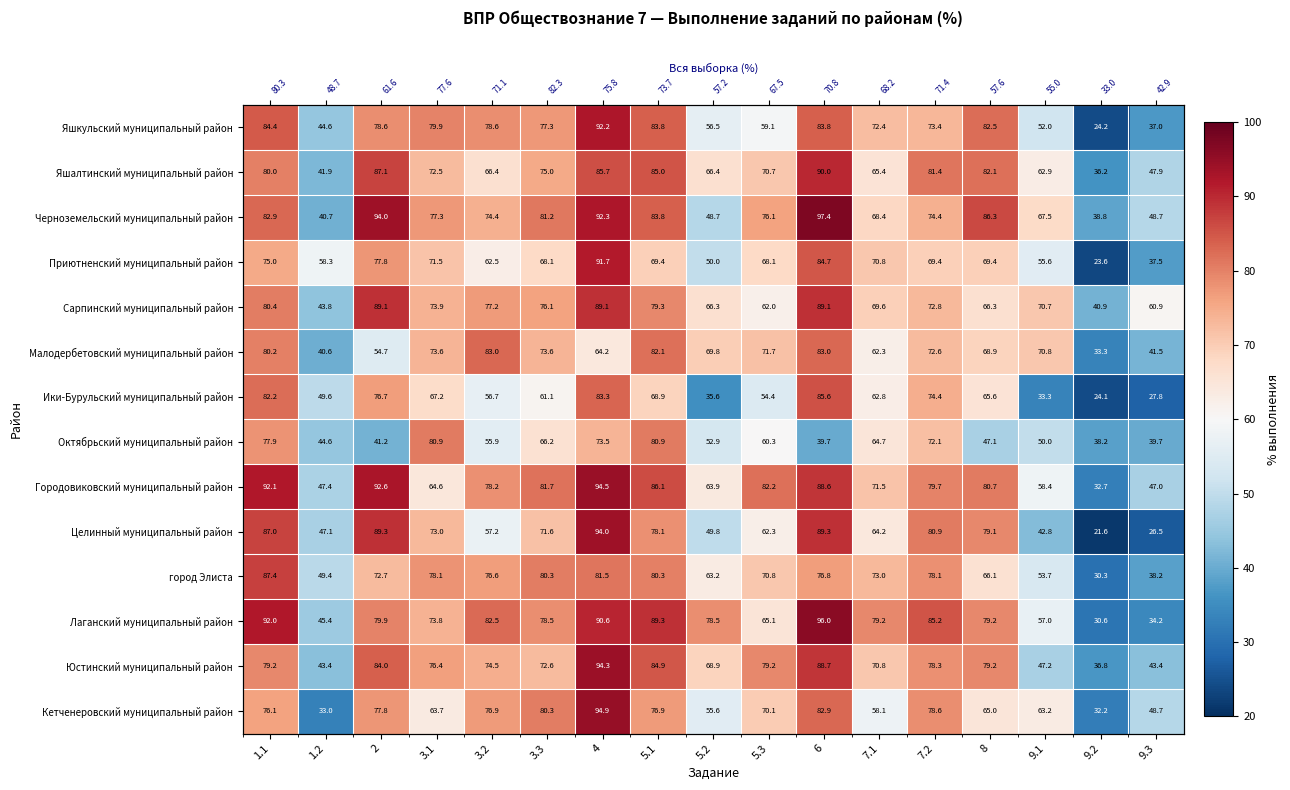

What is the difference between the maximum and minimum values in the Яшкульский муниципальный район series?

68.0